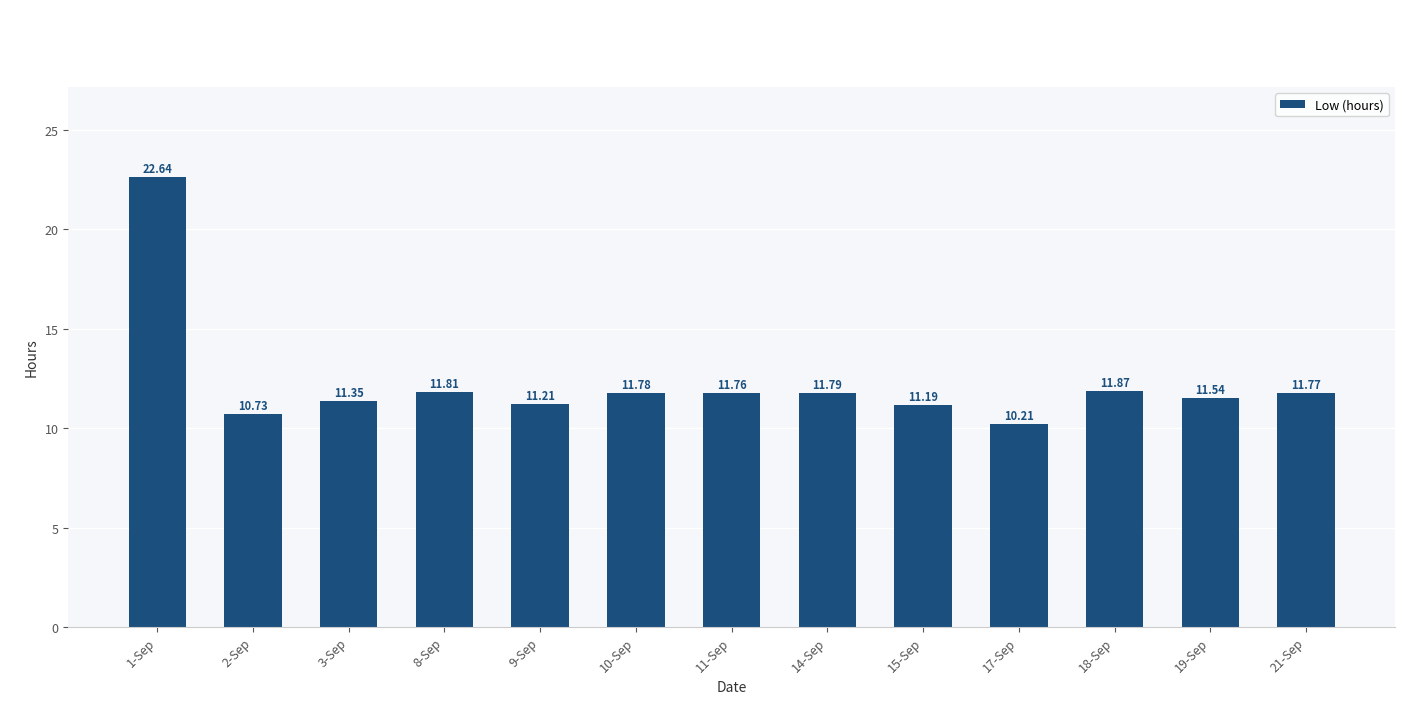

Rank the categories by value from highest to lowest.

1-Sep, 18-Sep, 8-Sep, 14-Sep, 10-Sep, 21-Sep, 11-Sep, 19-Sep, 3-Sep, 9-Sep, 15-Sep, 2-Sep, 17-Sep